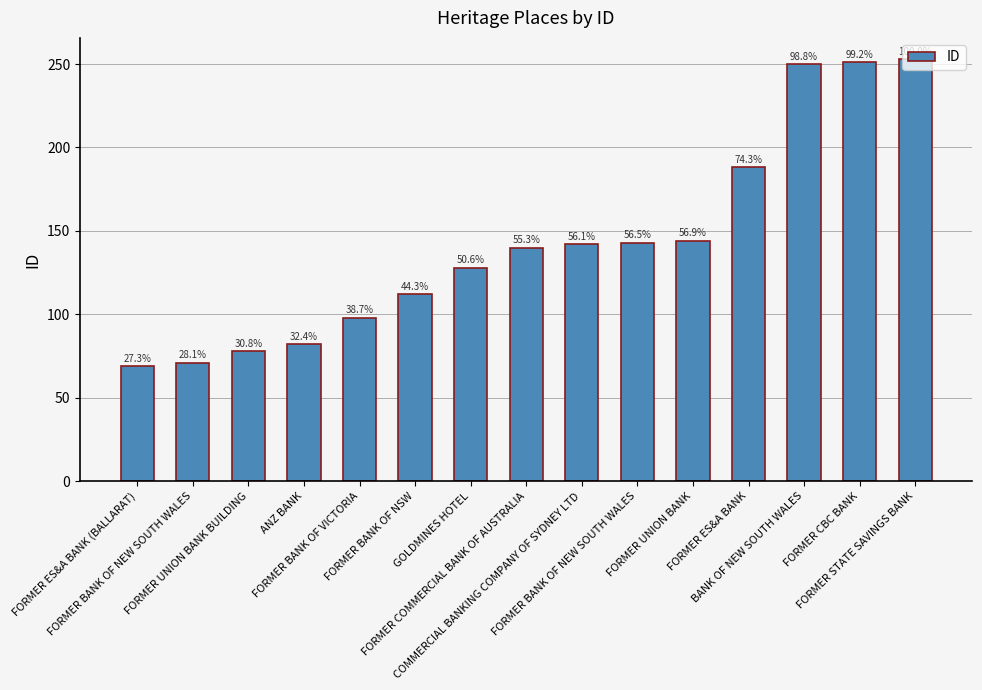

Rank the categories by value from highest to lowest.

FORMER STATE SAVINGS BANK, FORMER CBC BANK, BANK OF NEW SOUTH WALES, FORMER ES&A BANK, FORMER UNION BANK, FORMER BANK OF NEW SOUTH WALES, COMMERCIAL BANKING COMPANY OF SYDNEY LTD, FORMER COMMERCIAL BANK OF AUSTRALIA, GOLDMINES HOTEL, FORMER BANK OF NSW, FORMER BANK OF VICTORIA, ANZ BANK, FORMER UNION BANK BUILDING, FORMER BANK OF NEW SOUTH WALES, FORMER ES&A BANK (BALLARAT)